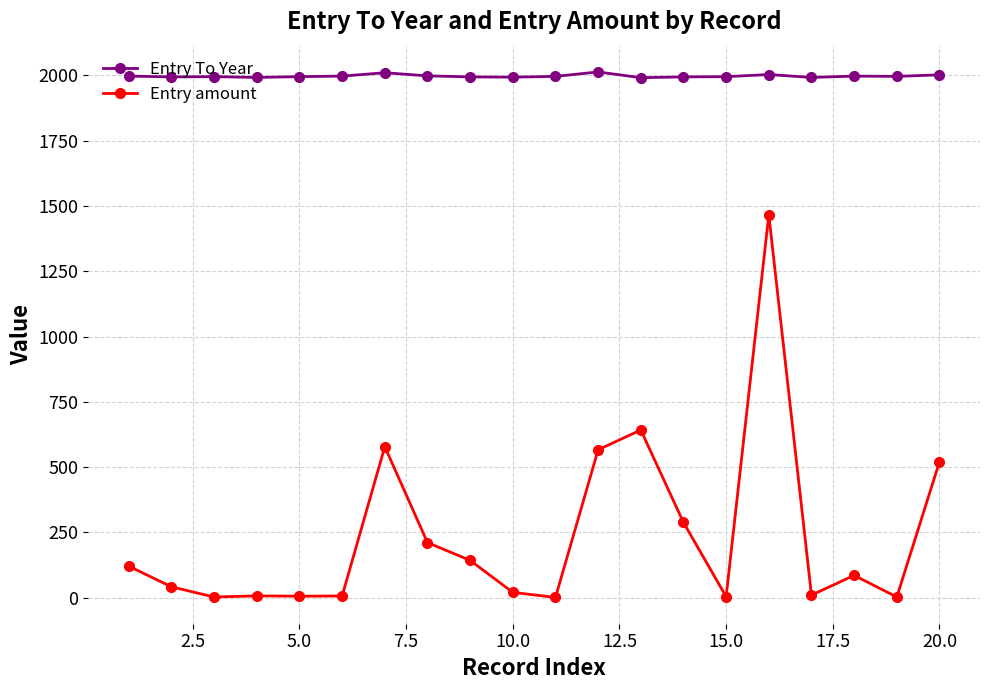

What is the value of the Entry To Year point at the 17th from the left?

1992.0